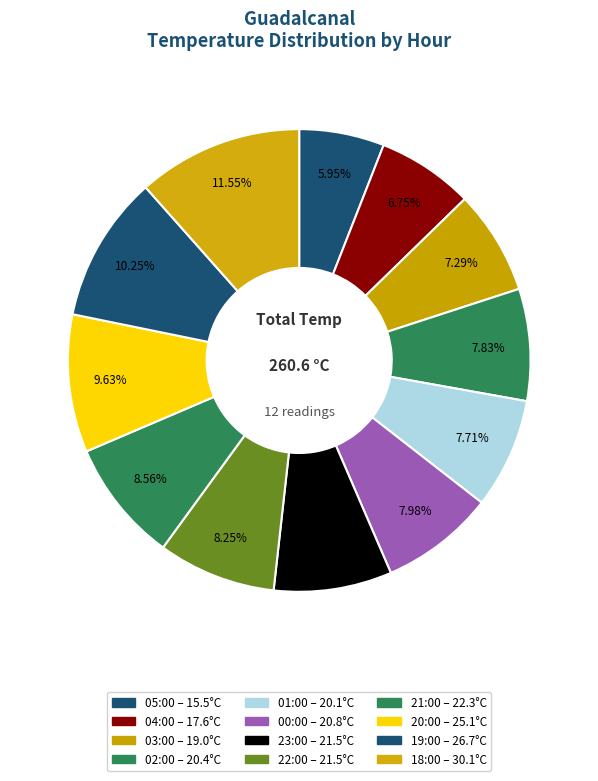

Approximately how many times larger is the value at 05:00 compared to 19:00?

0.6